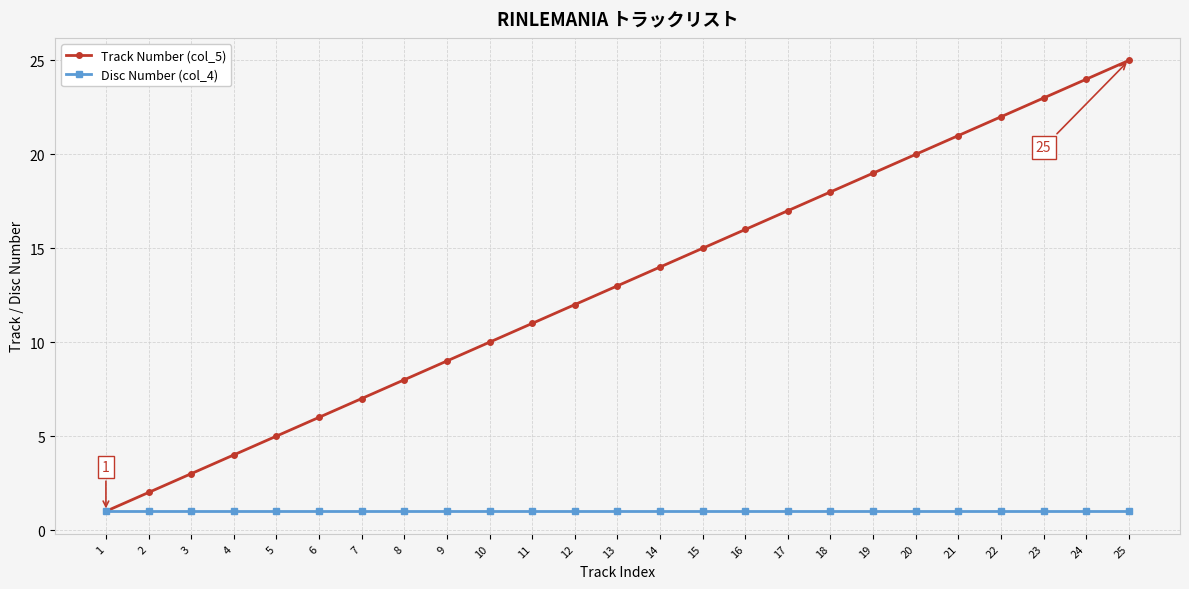

True or false: Track Number (col_5) has a value of 35 at 25.

False